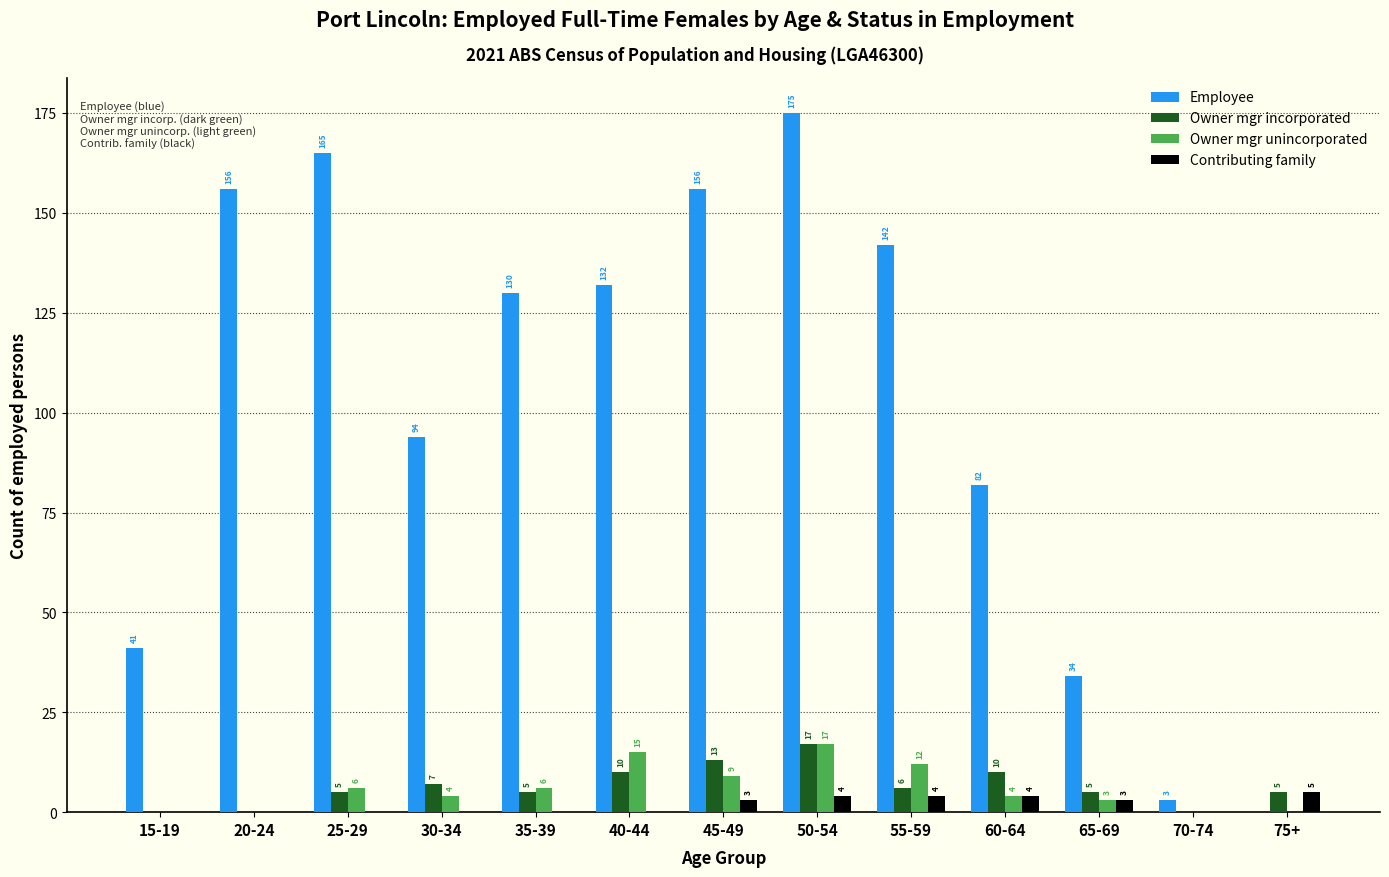

Which series changed the most between 40-44 and 55-59?

Employee